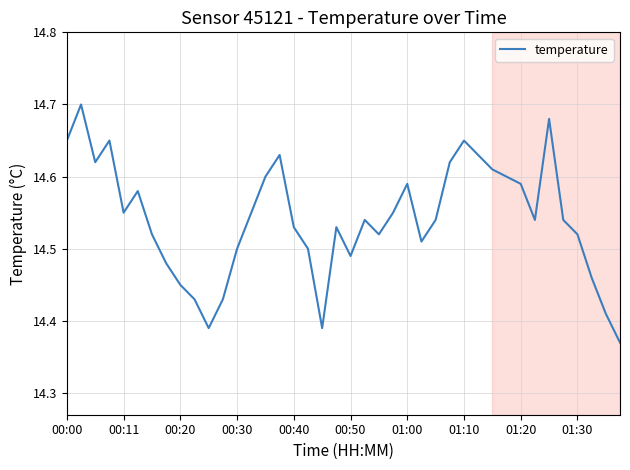

What is the sum of all values?

581.6